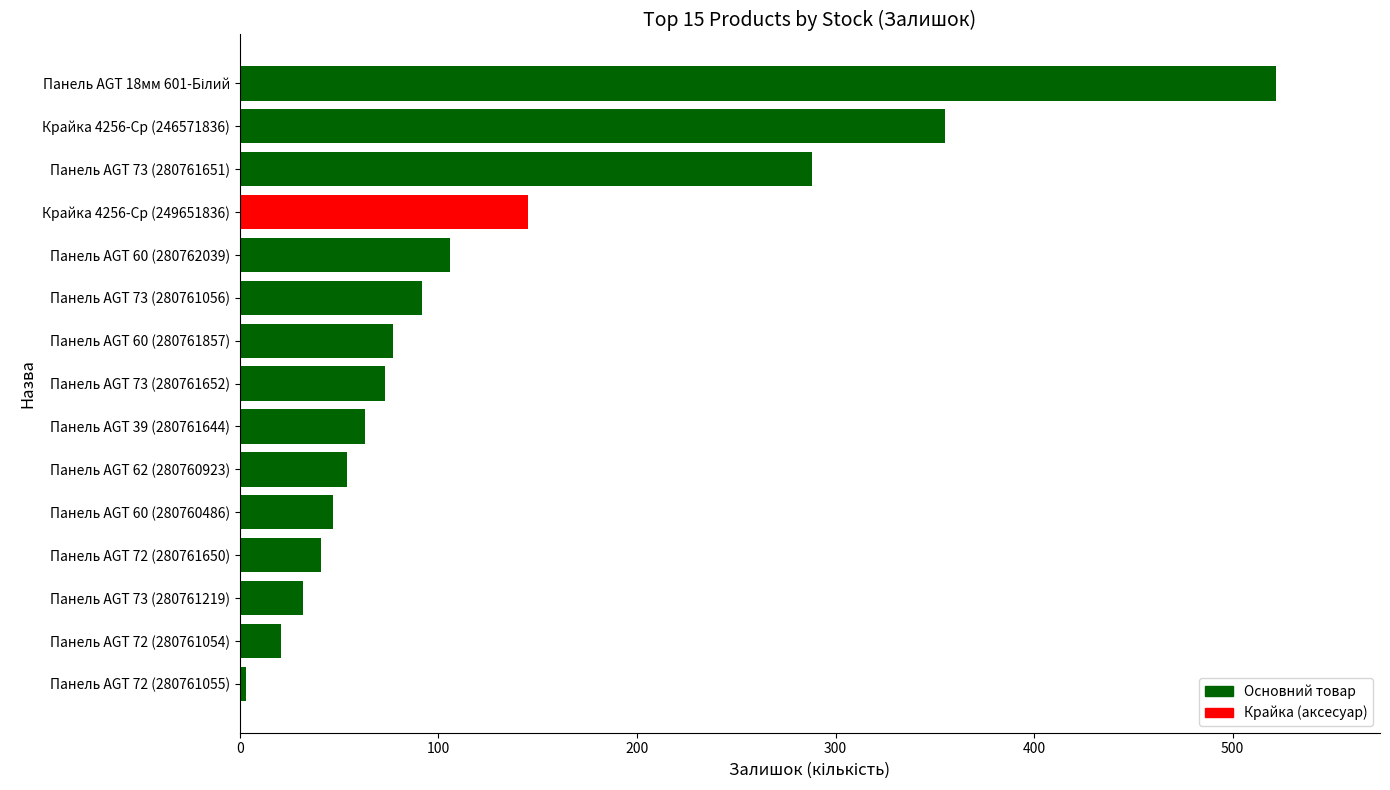

Which category has the lowest value across all series?

Панель AGT 72 (280761055)